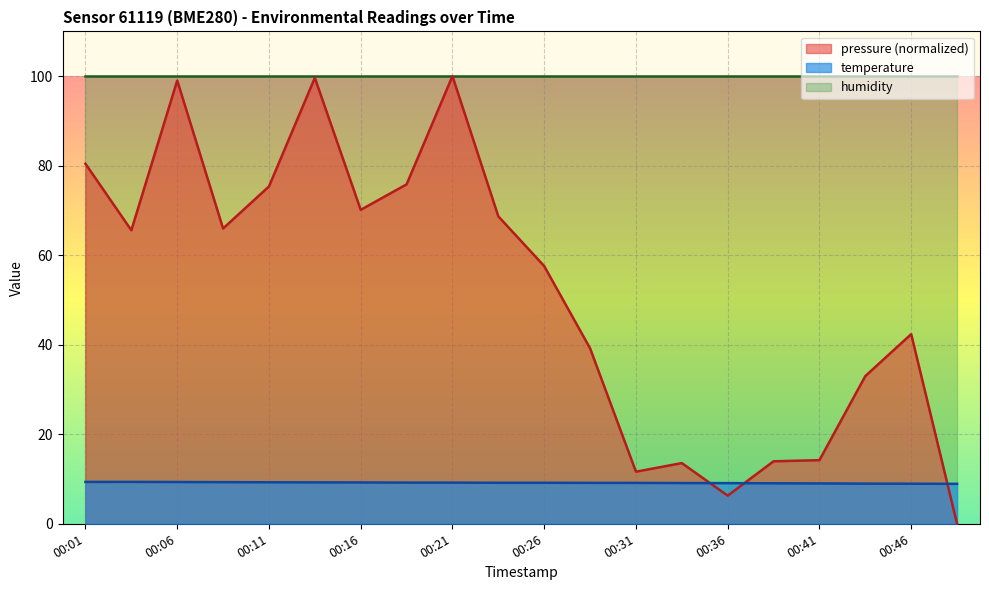

True or false: pressure has more than 1 interior local peaks.

True